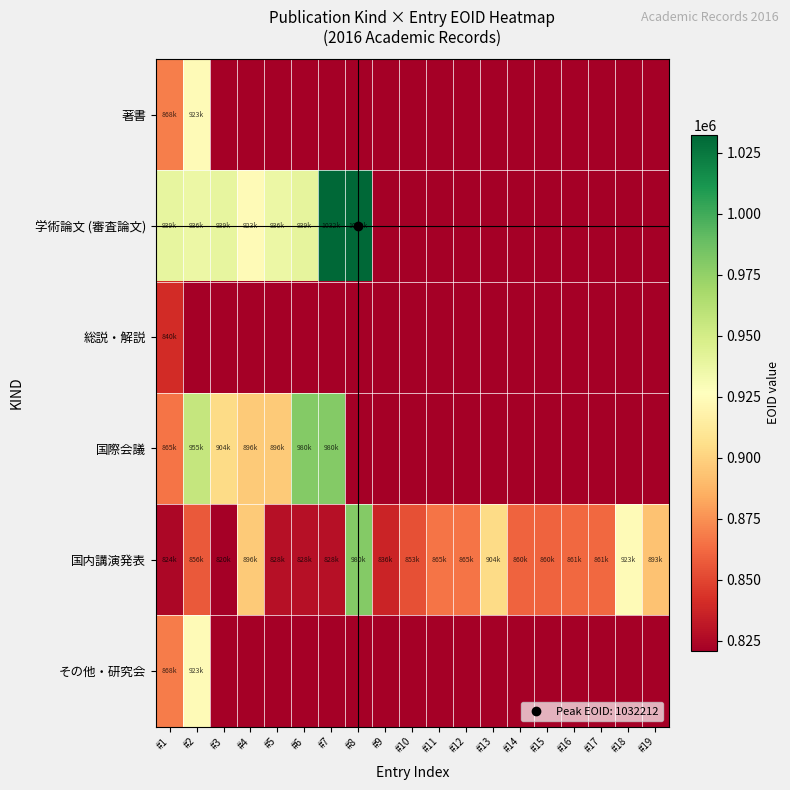

What is the total value across all series at #9?

836678